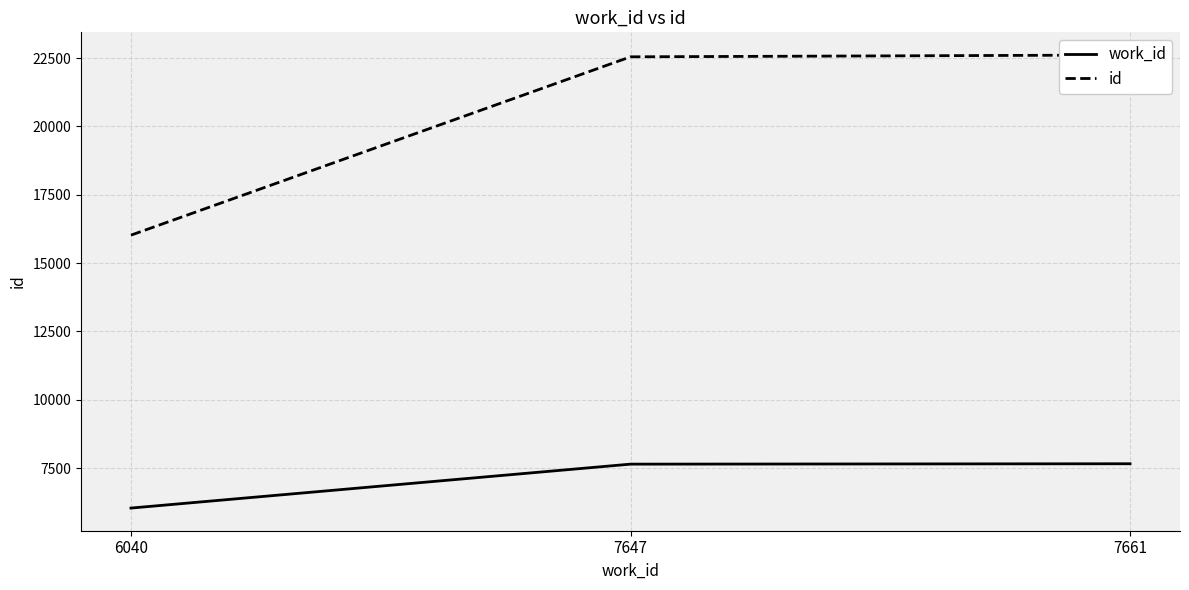

What is the difference between the second highest and minimum values in the id series?

6524